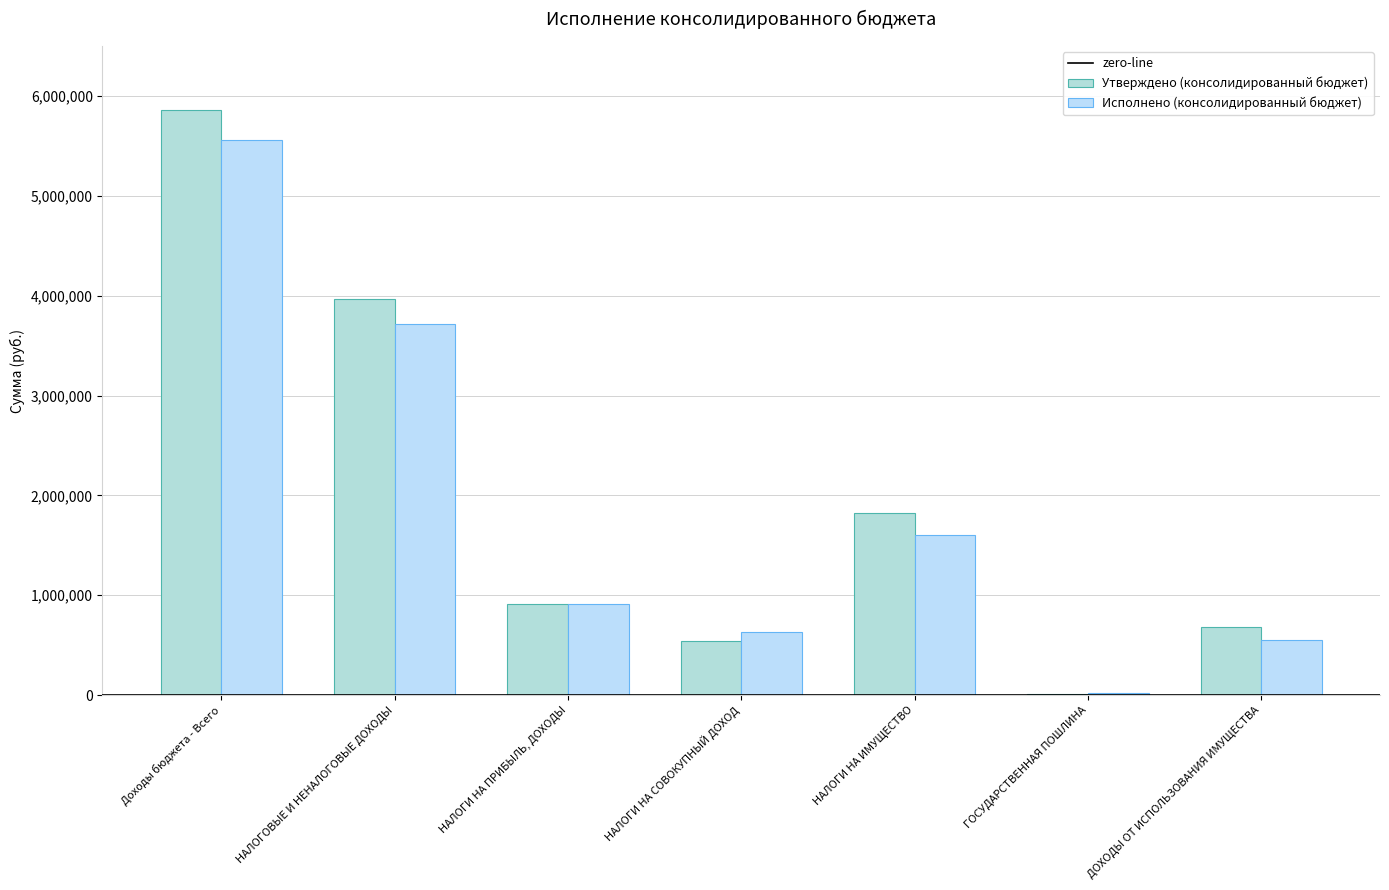

Rank the series by their average value, from lowest to highest.

Исполнено (консолидированный бюджет), Утверждено (консолидированный бюджет)